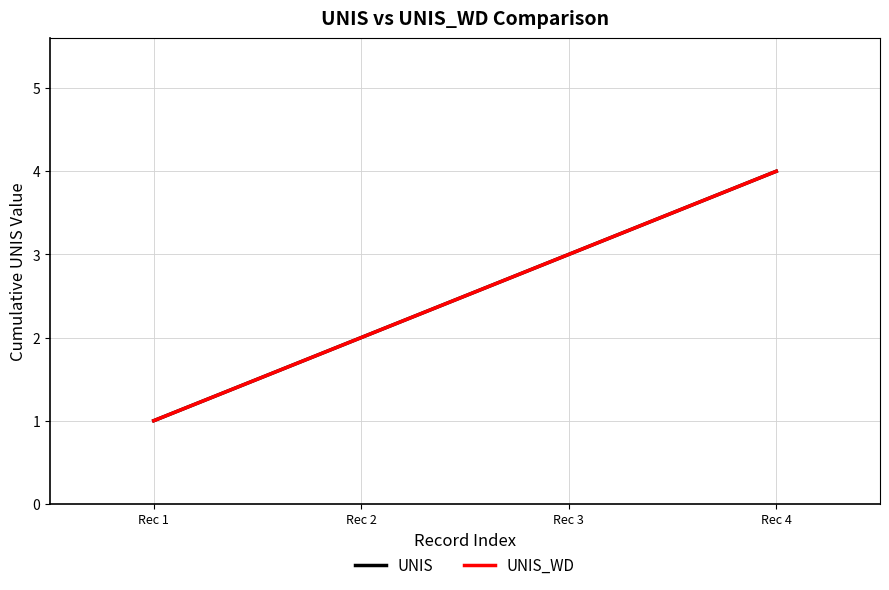

Reading left to right, transcribe all the data shown in this chart.

UNIS: Rec 1=1	Rec 2=2	Rec 3=3	Rec 4=4
UNIS_WD: Rec 1=1	Rec 2=2	Rec 3=3	Rec 4=4